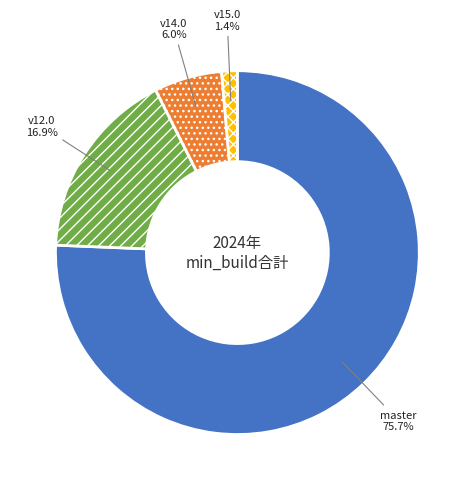

Count the number of slices in the pie.

4